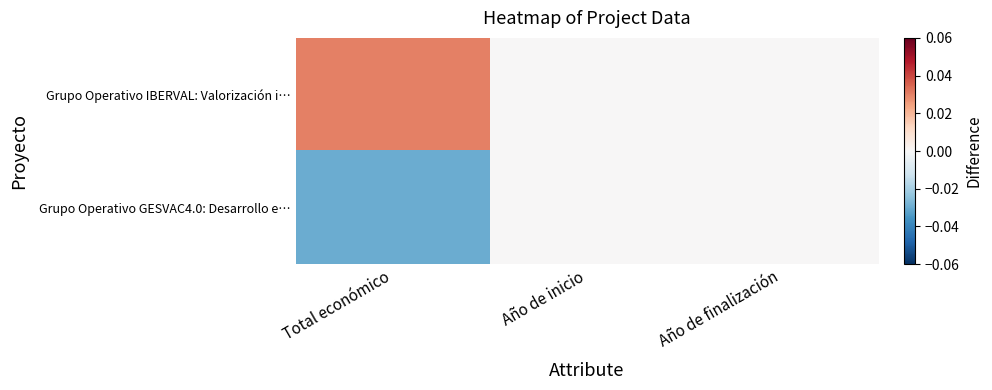

List the series in order of their overall mean, lowest first.

Grupo Operativo GESVAC4.0: Desarrollo e…, Grupo Operativo IBERVAL: Valorización i…